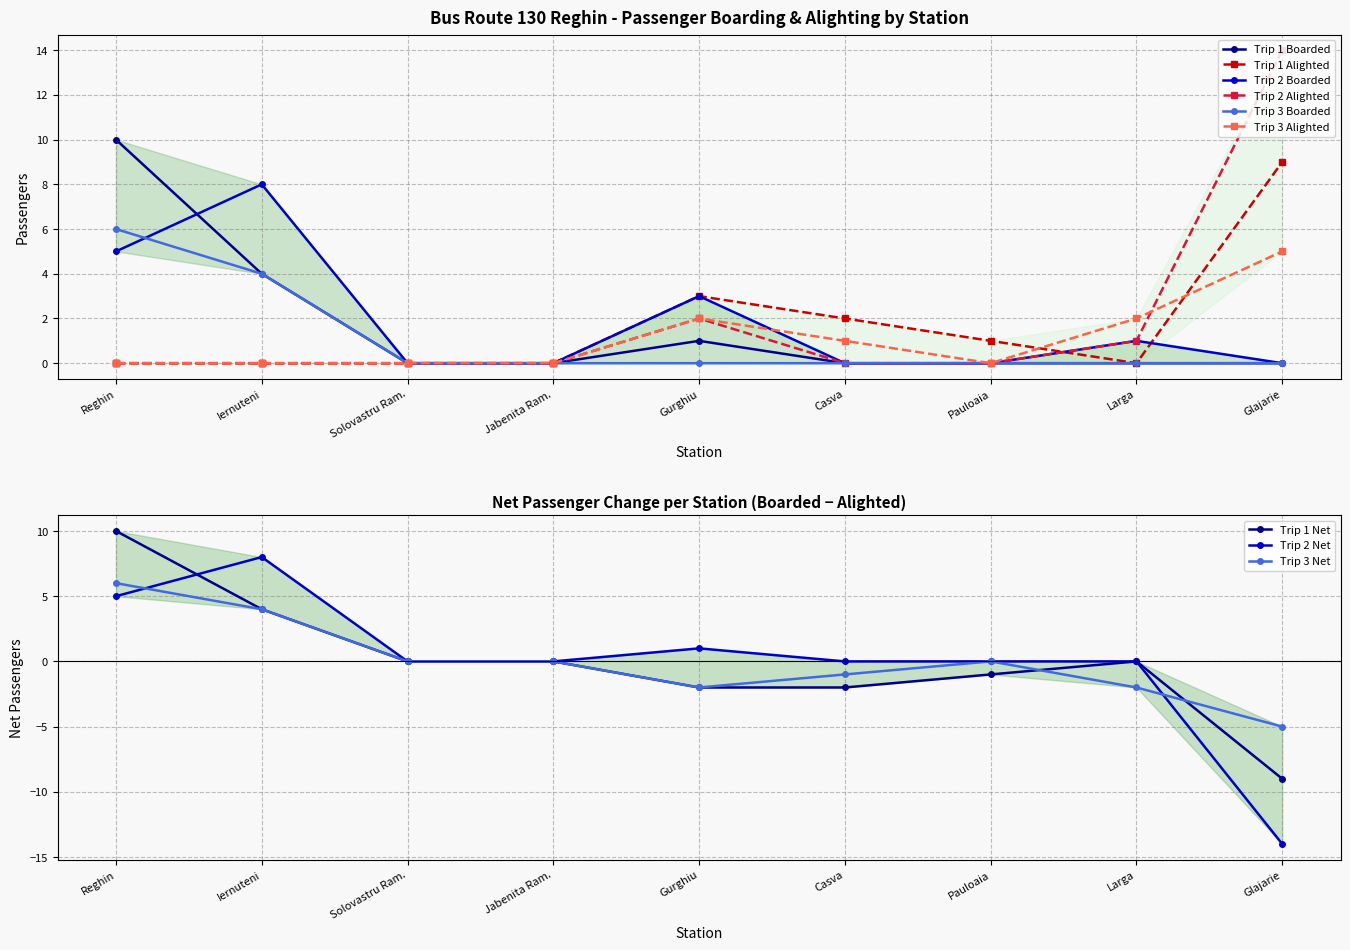

Does the chart have visible grid lines?

Yes